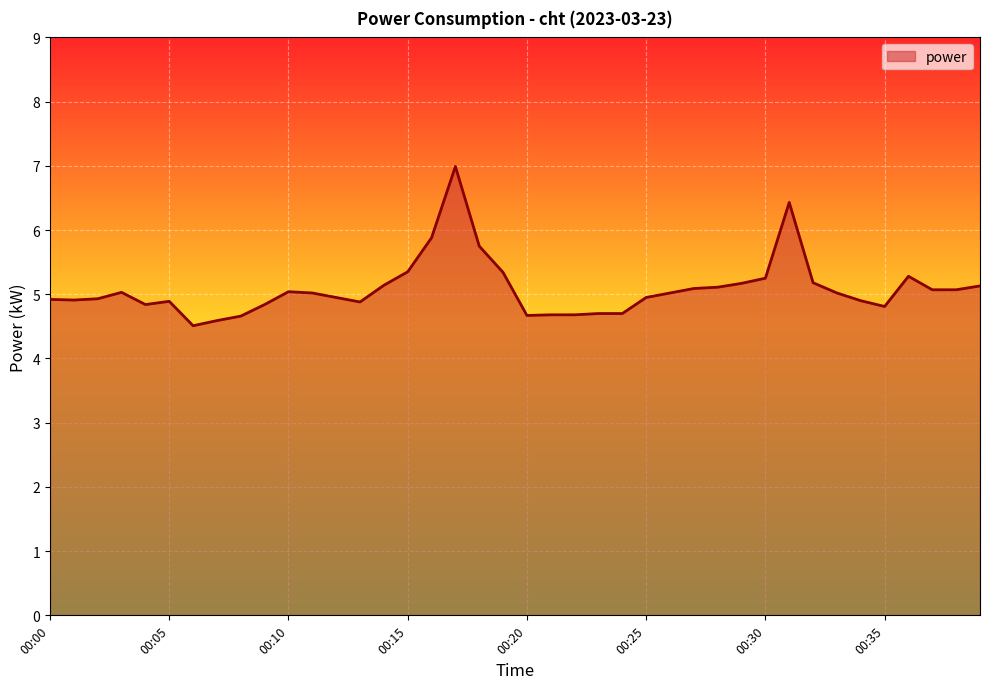

What is the difference between the maximum and second lowest values?

2.4